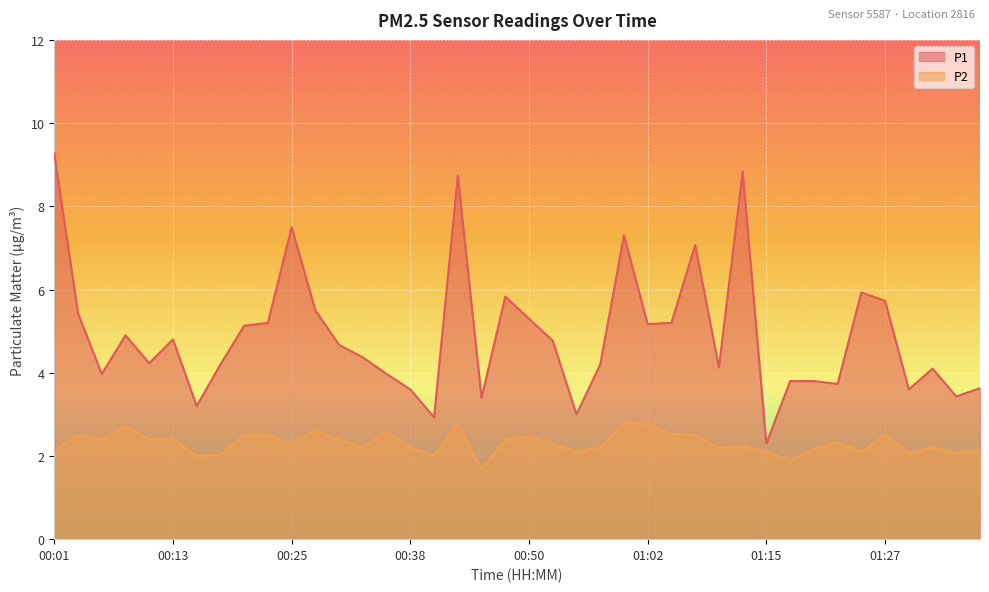

What is the label of the 36th point from the right?

00:11